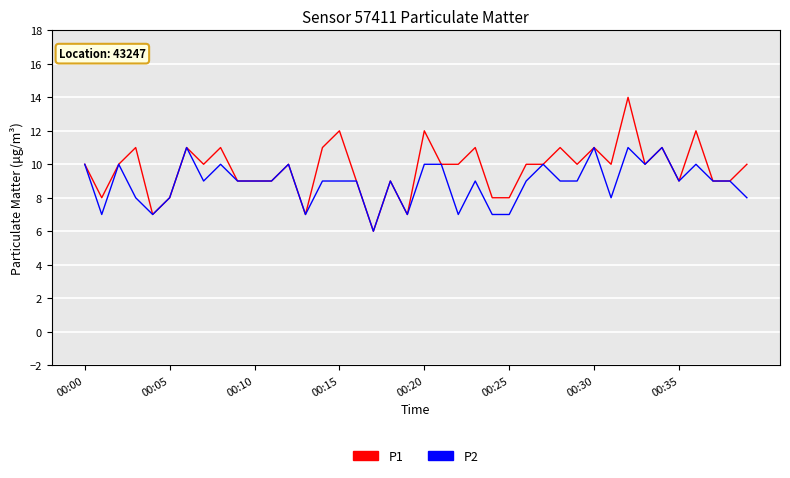

Which series has the largest total across all categories?

P1